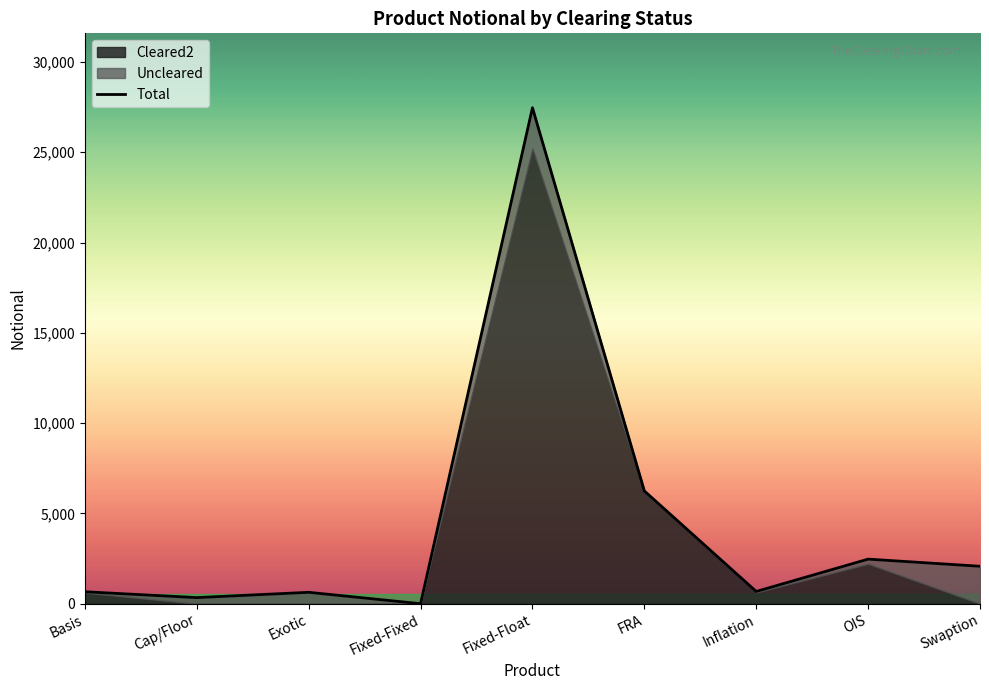

Which has a higher value, Exotic or Swaption?

Swaption